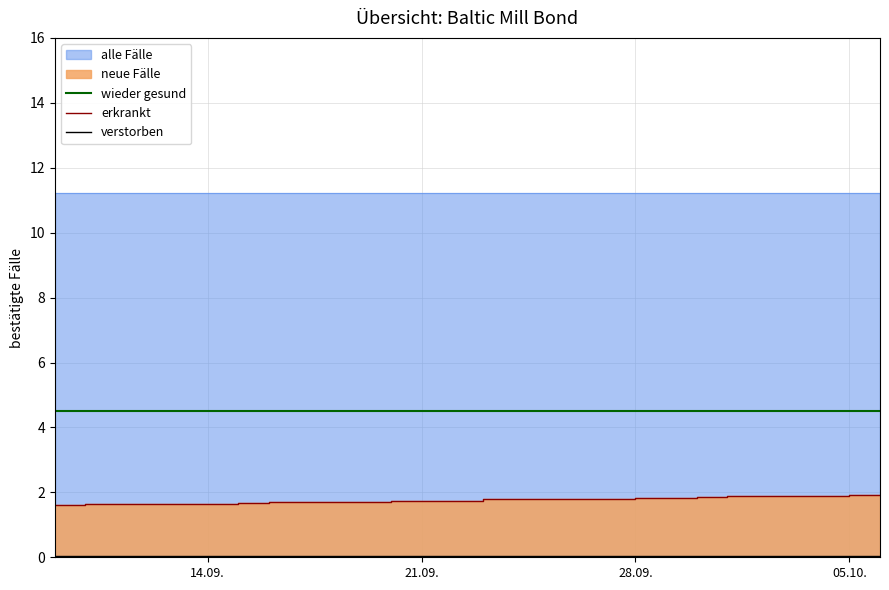

What is the minimum value shown in the chart?

0.1